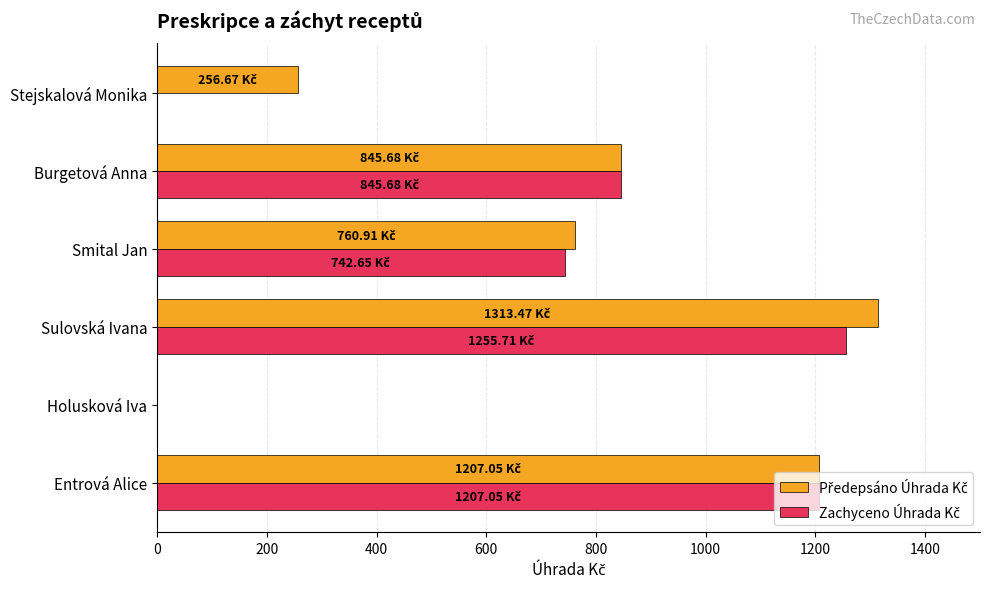

At which category is the sum across all series the highest?

Sulovská Ivana